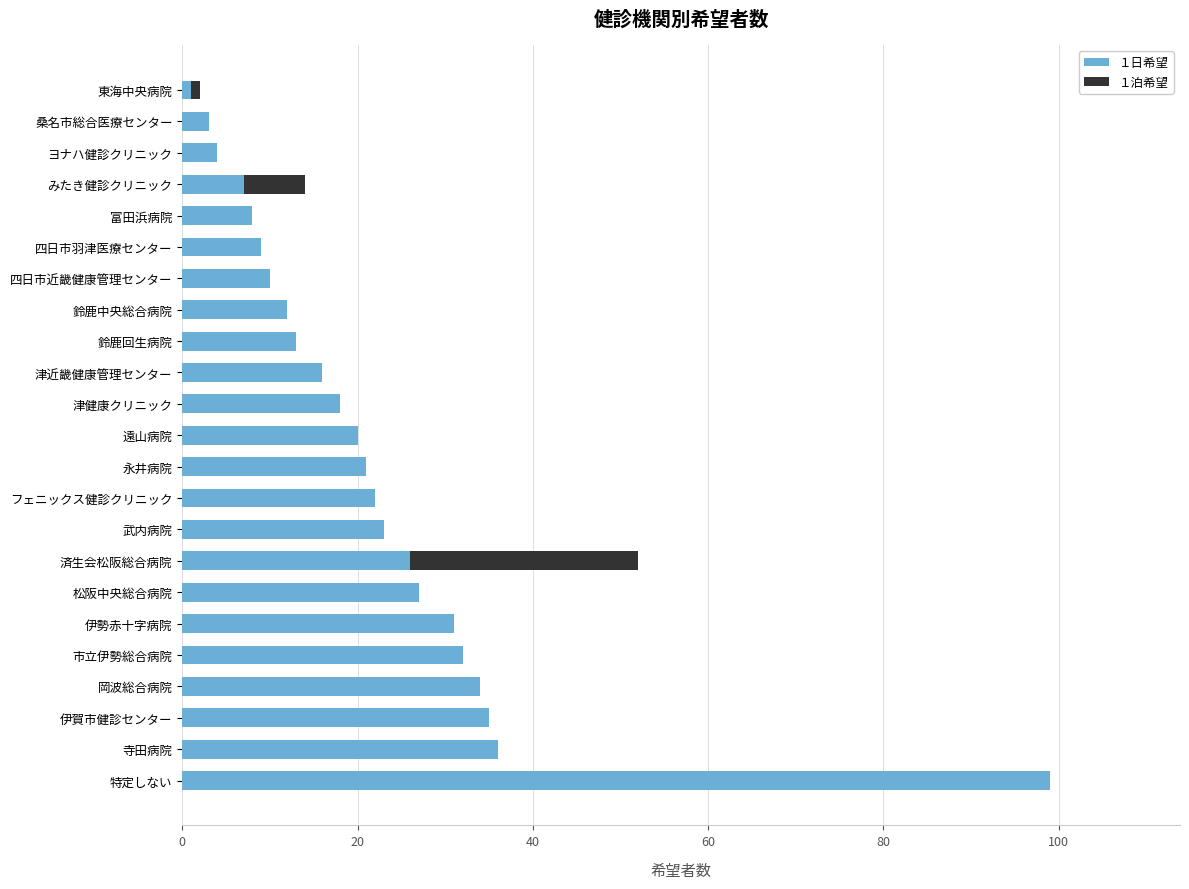

Which category has the highest value in the １日希望 series?

特定しない